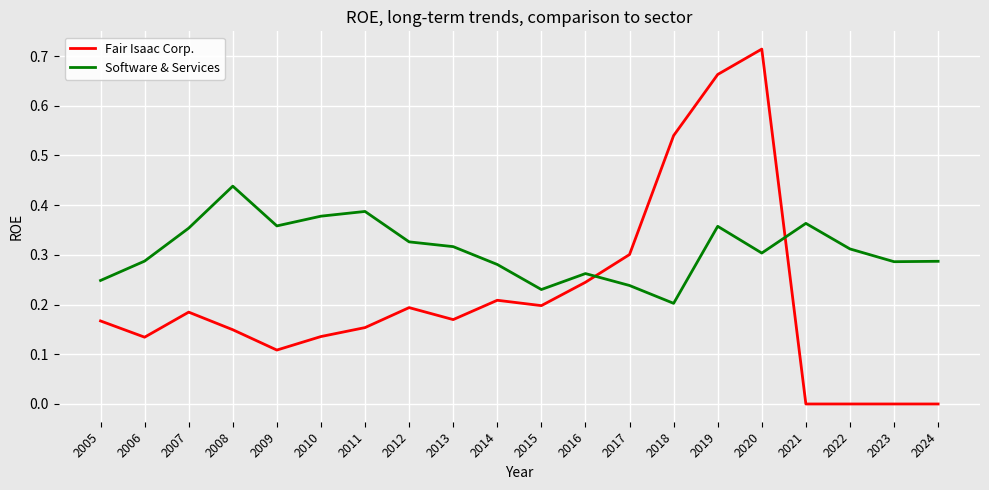

At which label does Software & Services reach its minimum?

2018